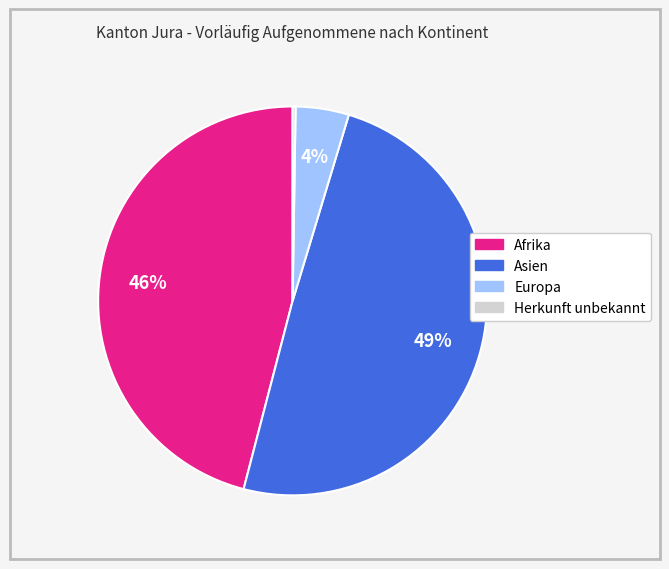

Which slice is the largest?

Asien